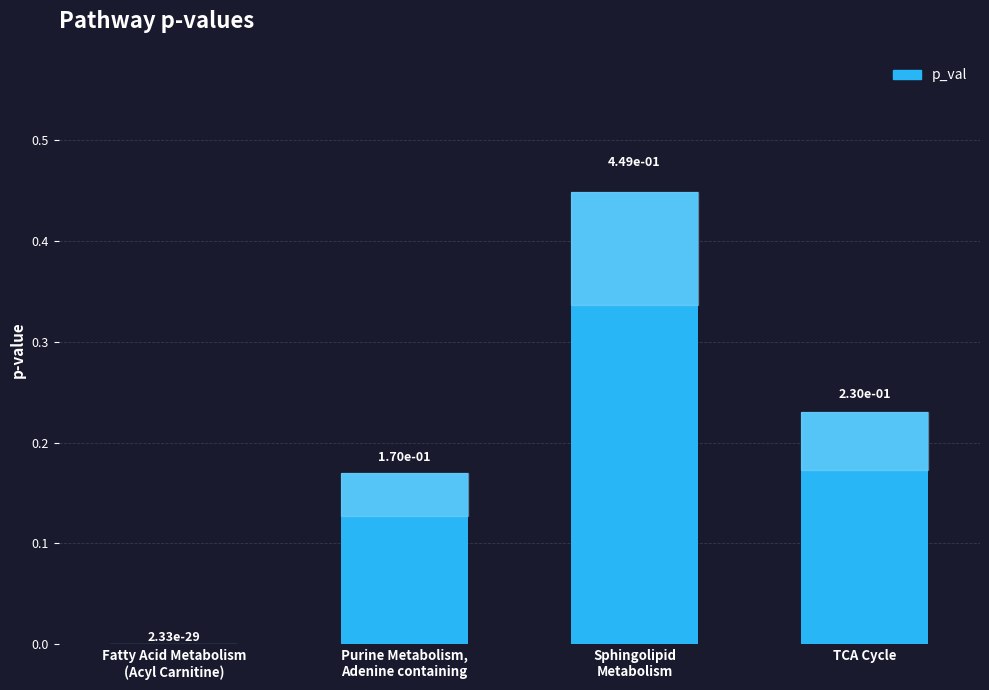

What is the sum of all values?

0.8